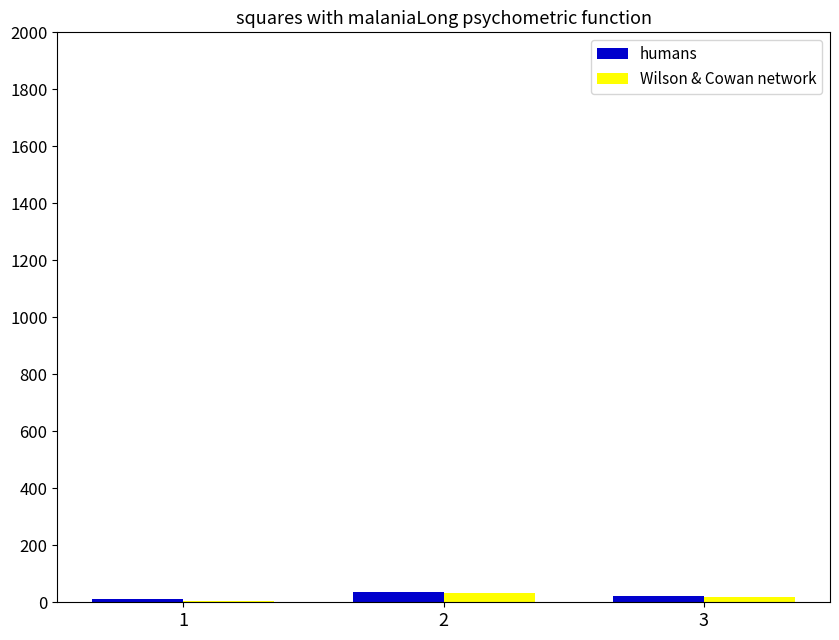

The humans series shows 37 at 2. True or false?

True